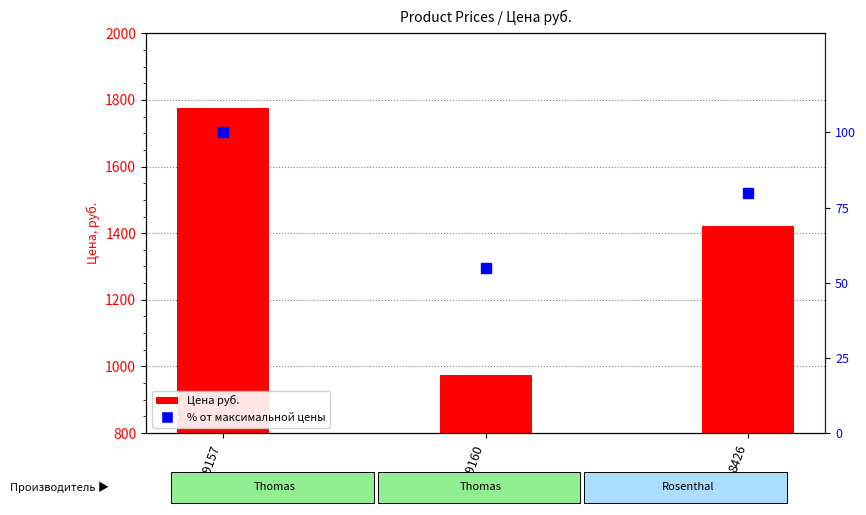

Reading left to right, extract all data points from this chart.

Цена руб.: 1776.7	973.3	1421.4
% of max price: 100.0	54.8	80.0